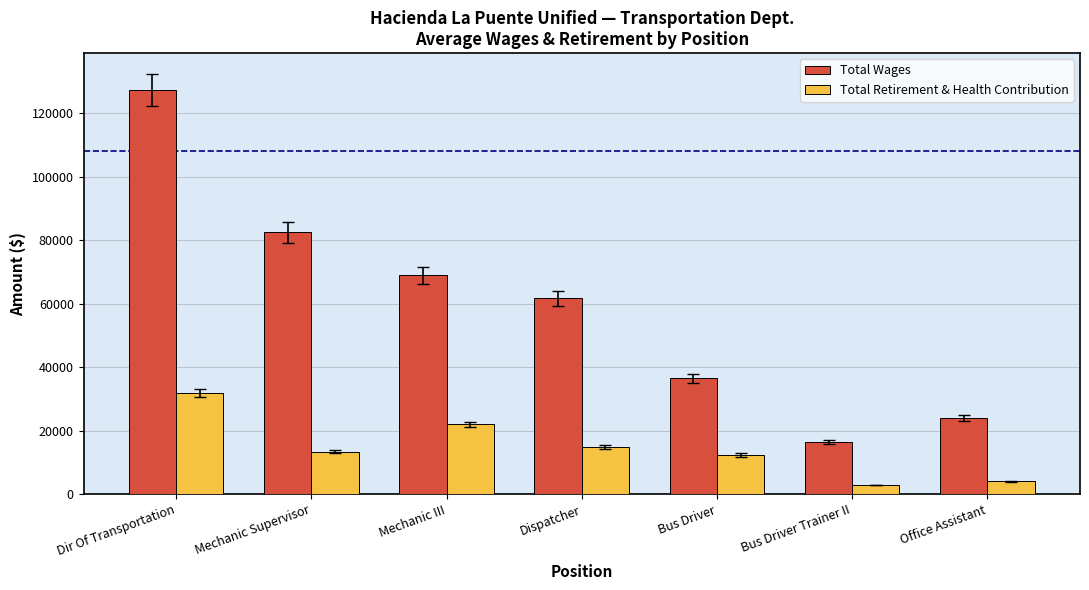

Read the Total Wages value at Dir Of Transportation.

127163.0